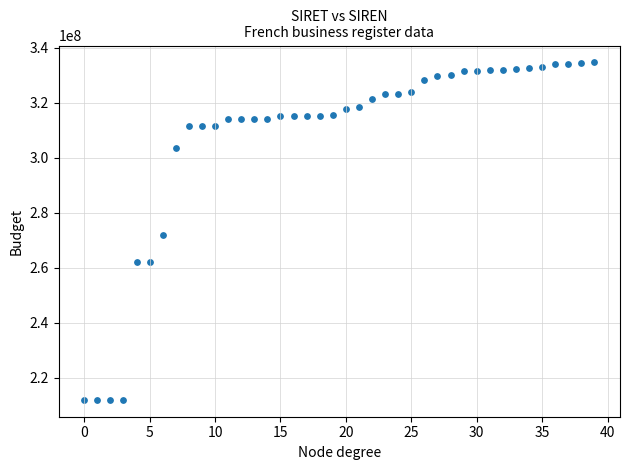

What is the range of Y values (max minus min)?

122827032